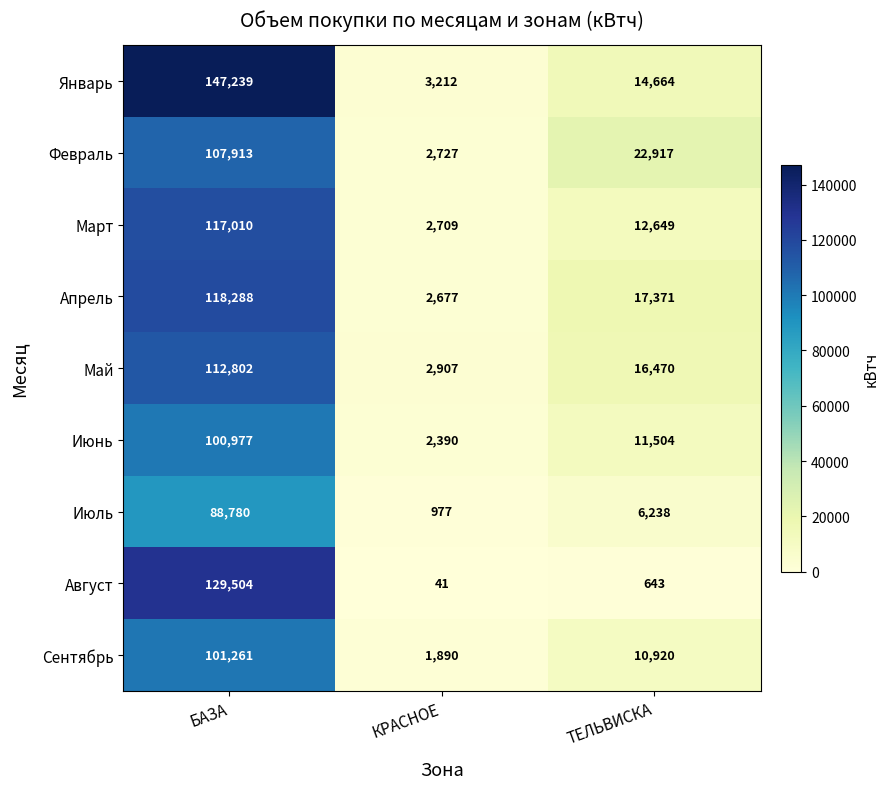

Reading right to left, extract all data points from this chart.

Январь: 14664	3212	147239
Февраль: 22917	2727	107913
Март: 12649	2709	117010
Апрель: 17371	2677	118288
Май: 16470	2907	112802
Июнь: 11504	2390	100977
Июль: 6238	977	88780
Август: 643	41	129504
Сентябрь: 10920	1890	101261